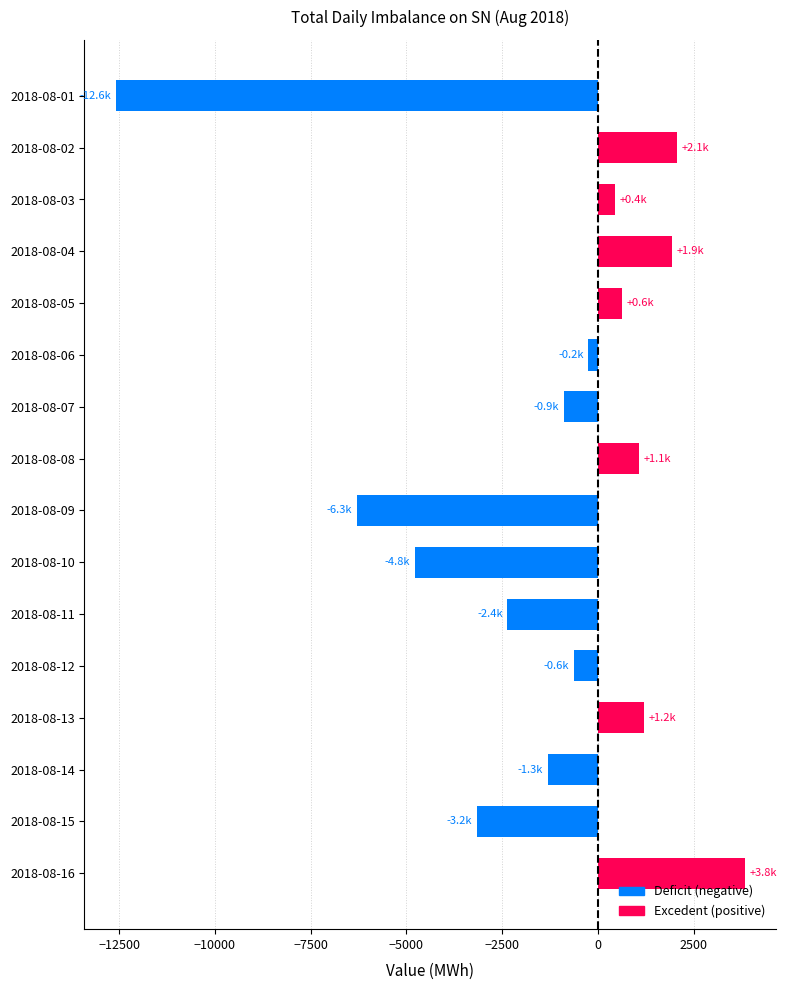

How many positive values are there?

7